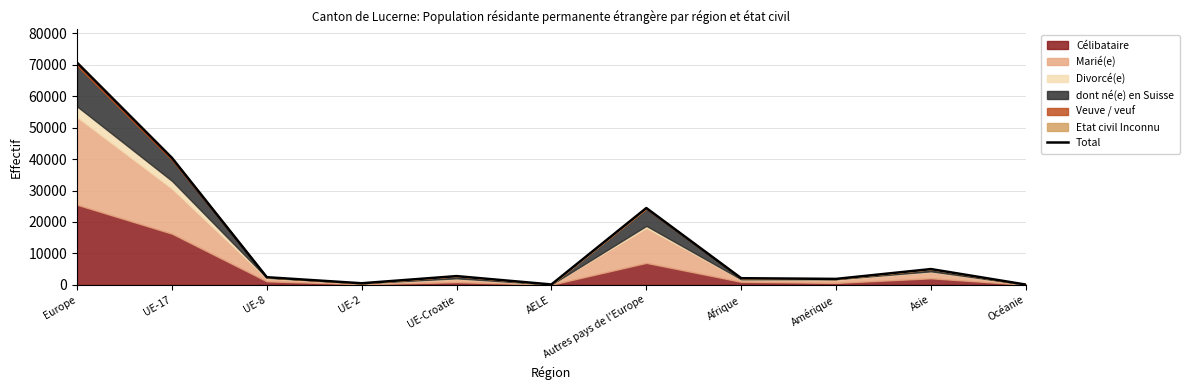

Which has a higher value, Afrique or Europe?

Europe